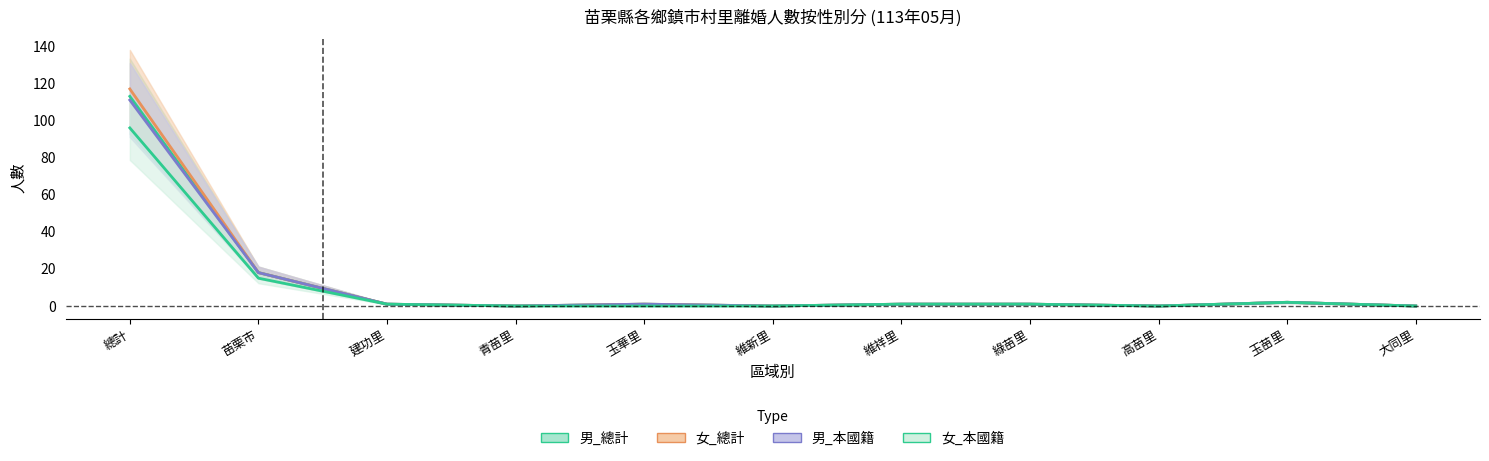

At how many categories does at least one series exceed 39?

1